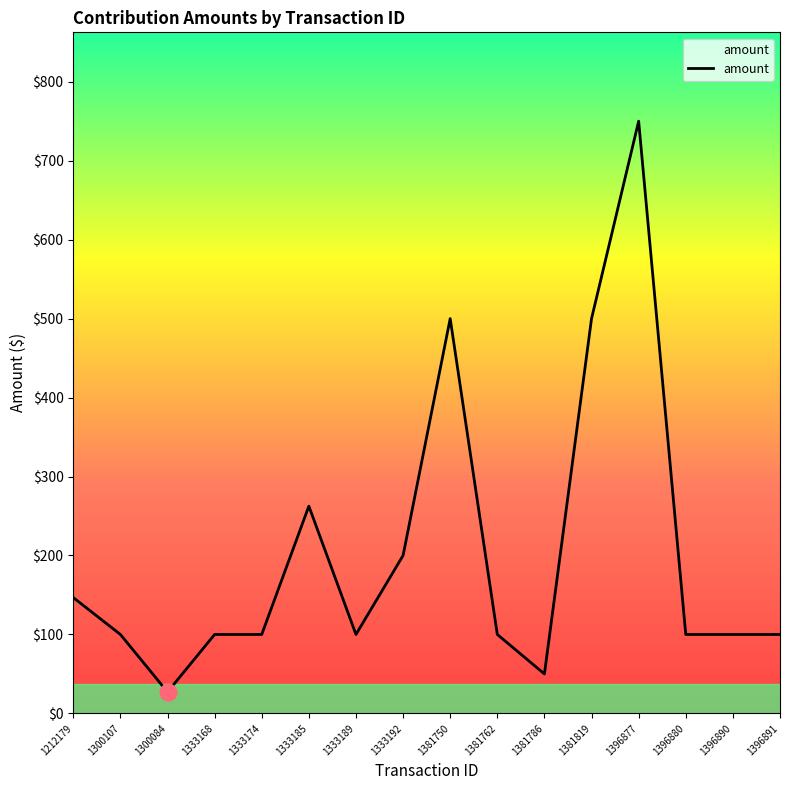

The value at 1396890 is 64.0. True or false?

False